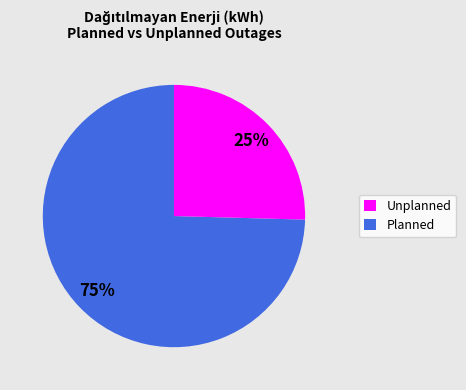

Does any single category account for the majority?

Yes